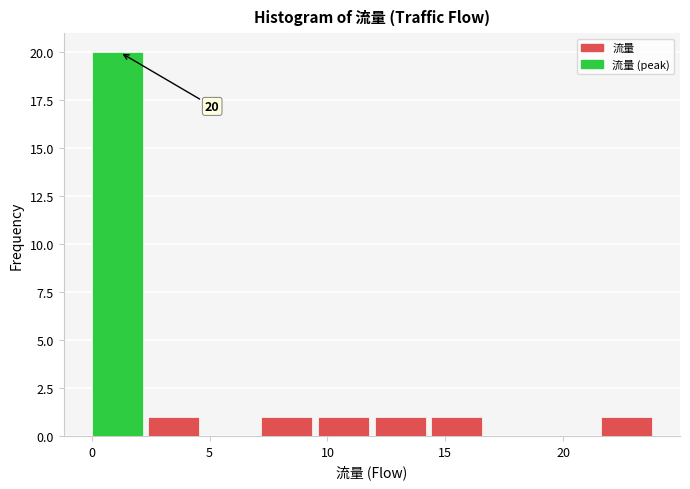

Which range on the x-axis has the tallest bar?

0.0 to 2.4